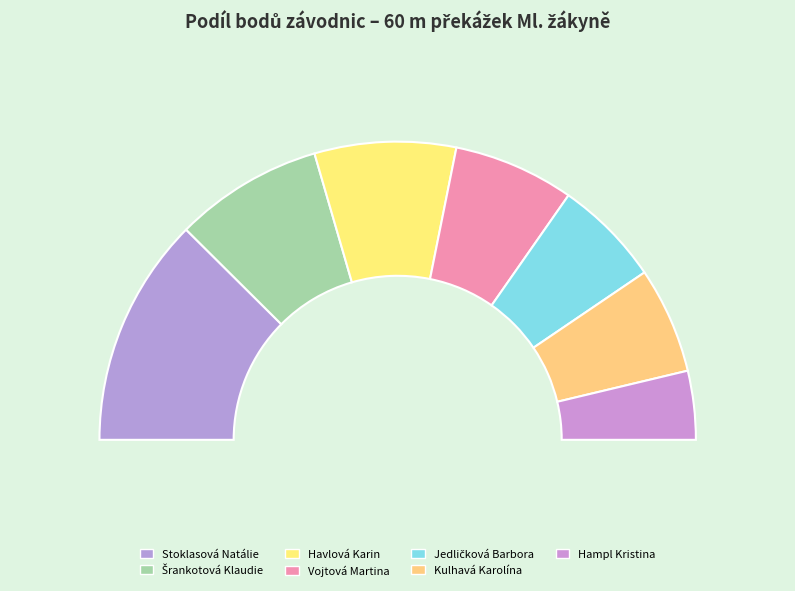

Which slice is the smallest?

Hampl Kristina